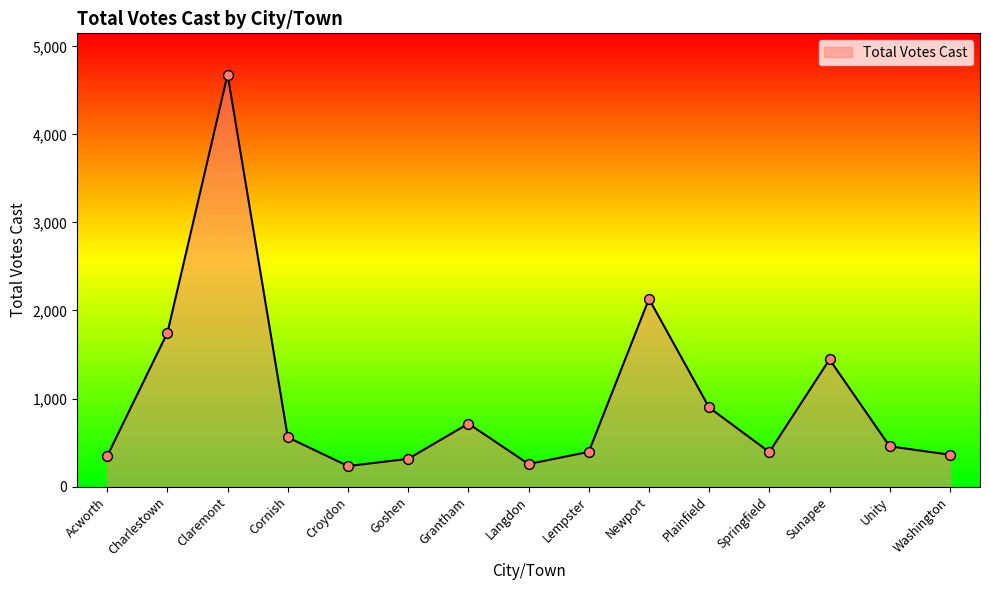

Between Langdon and Sunapee, which is larger?

Sunapee